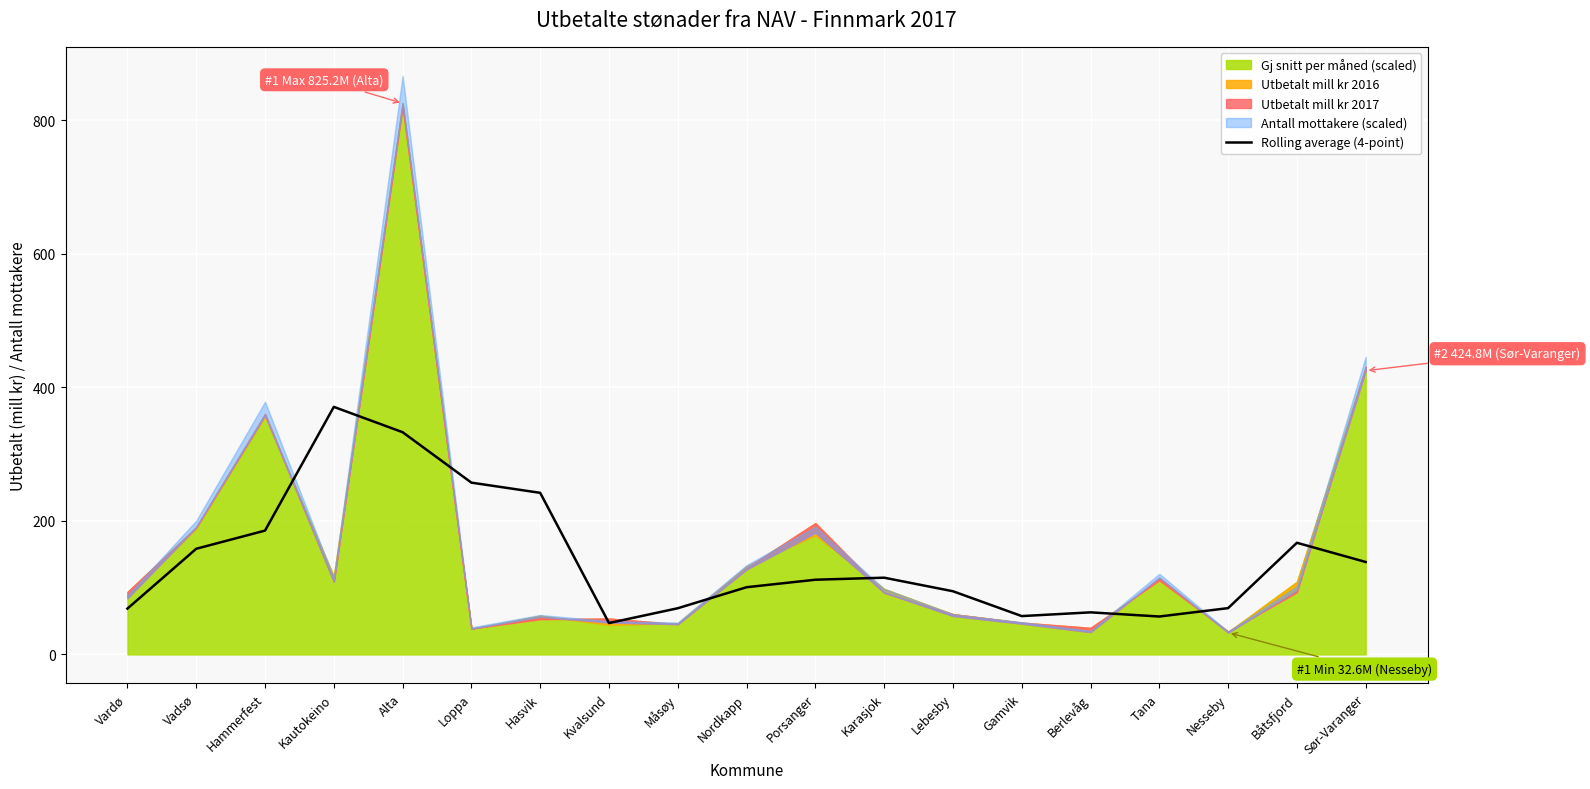

Where is the data nearest to the value 208?

Hammerfest